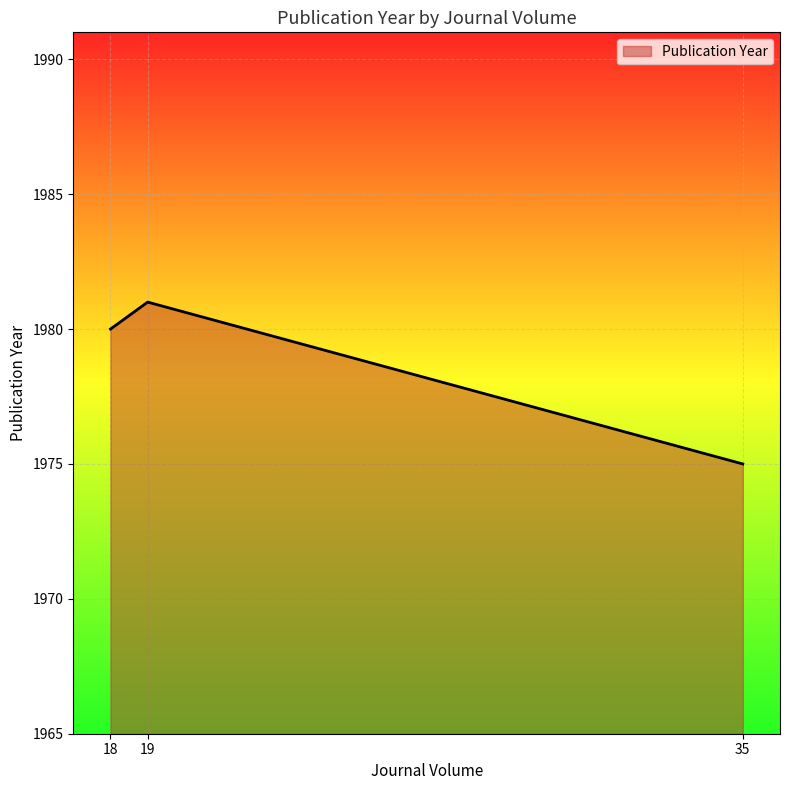

List the labels in order of value, largest first.

19, 18, 35